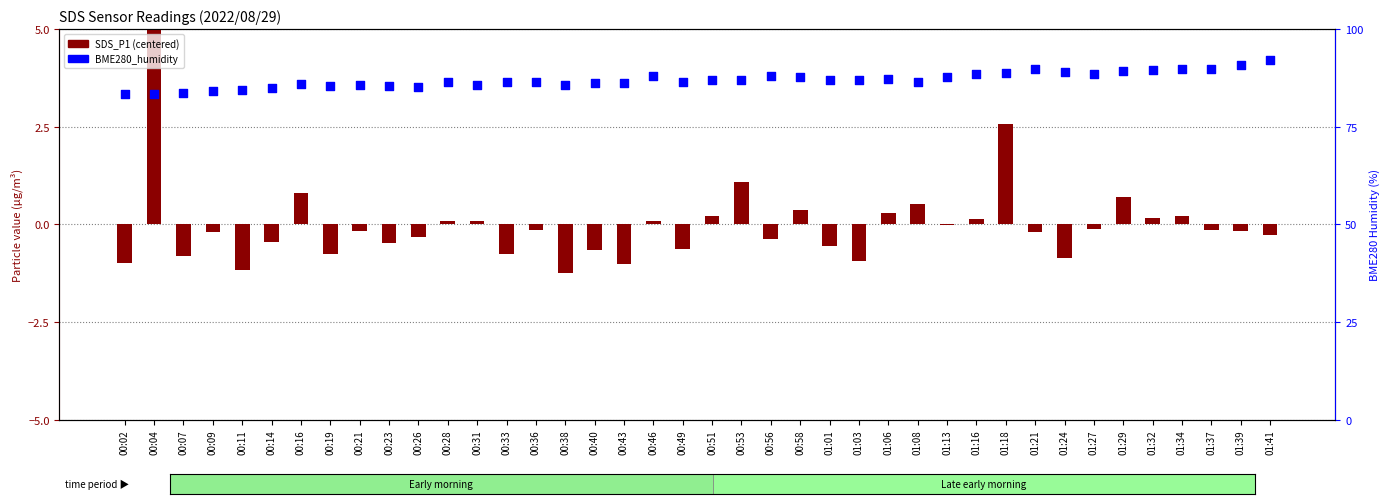

What are all the series names shown in the legend?

SDS_P1 (centered), BME280_humidity